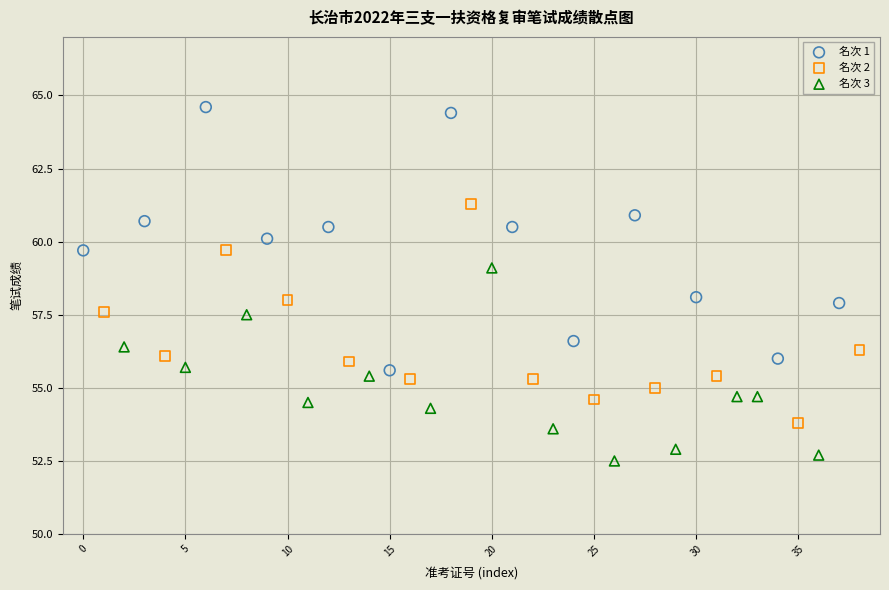

Which series reaches the minimum Y coordinate?

名次 3